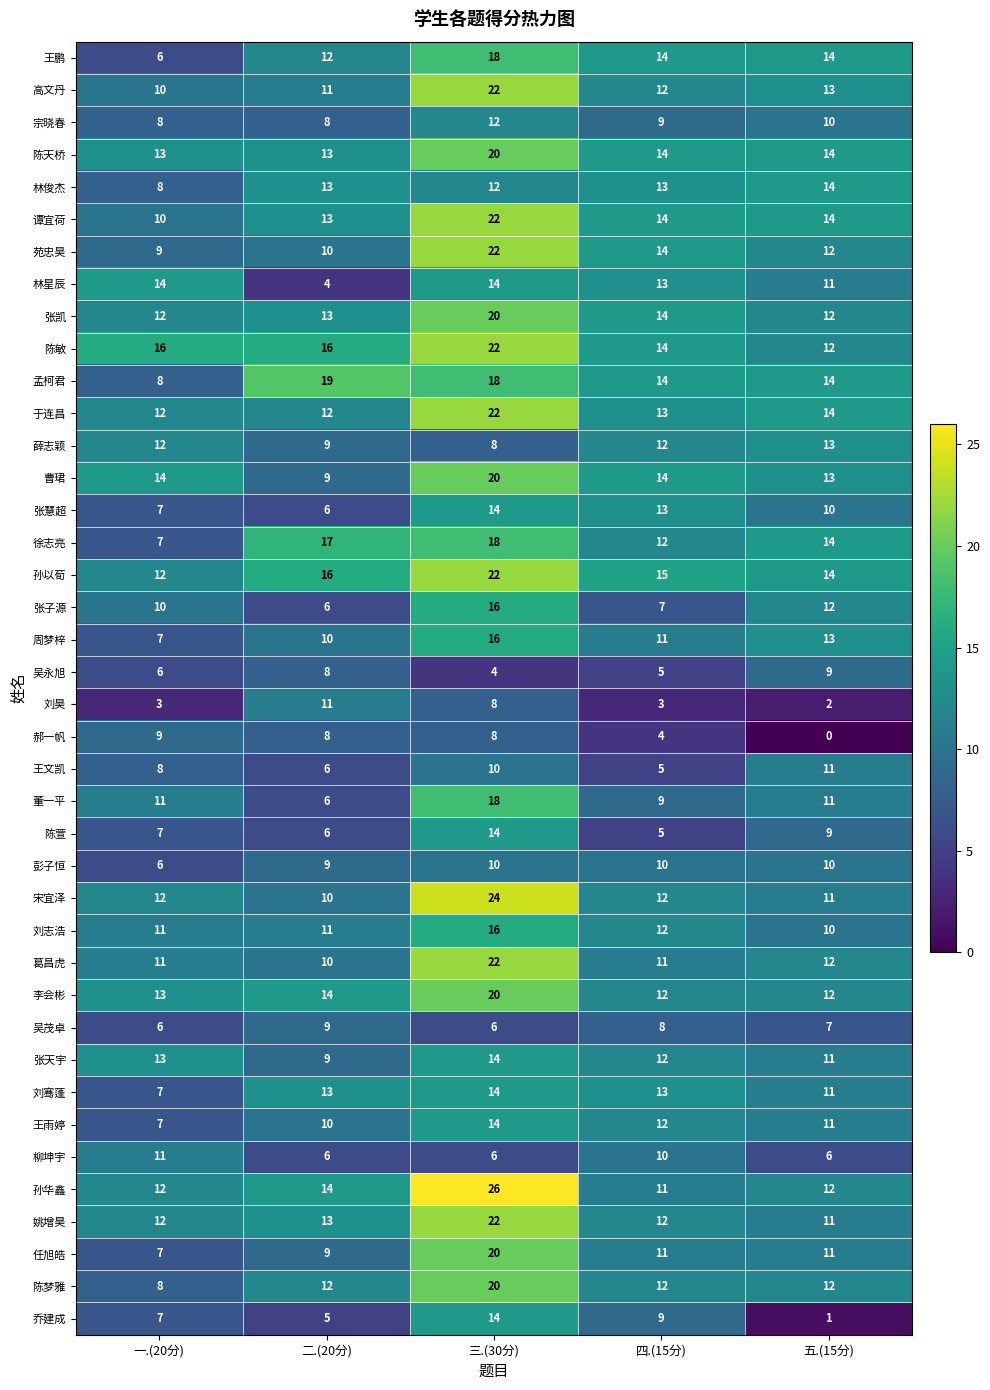

Is it true that 徐志亮 equals 9 at 二.(20分)?

False